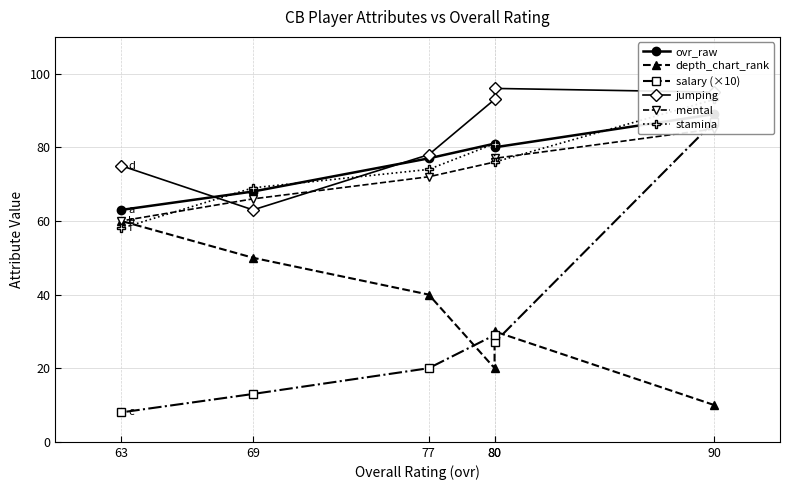

What is the average value of the stamina series?

75